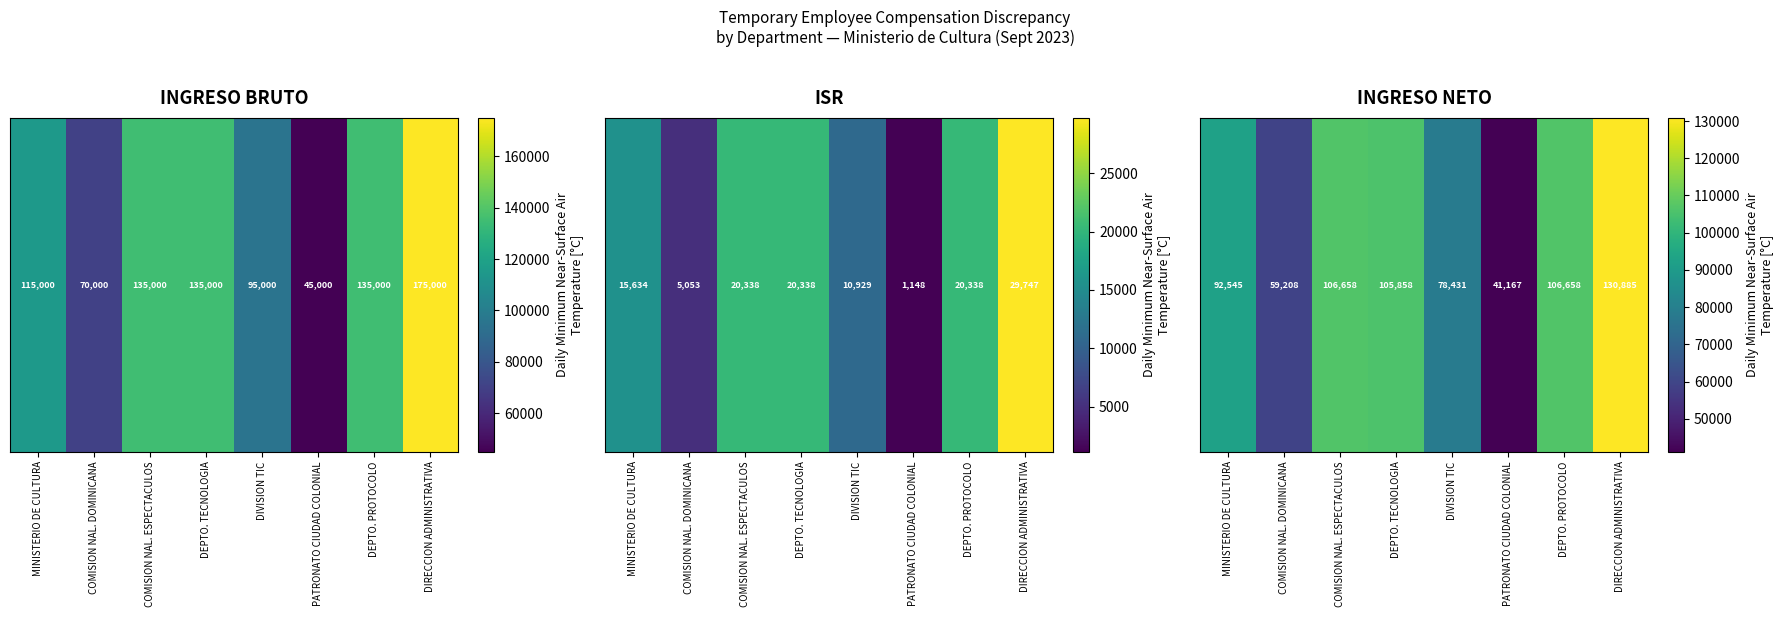

What is the change in value from COMISION NAL. ESPECTACULOS to DIVISION TIC?

-28227.0